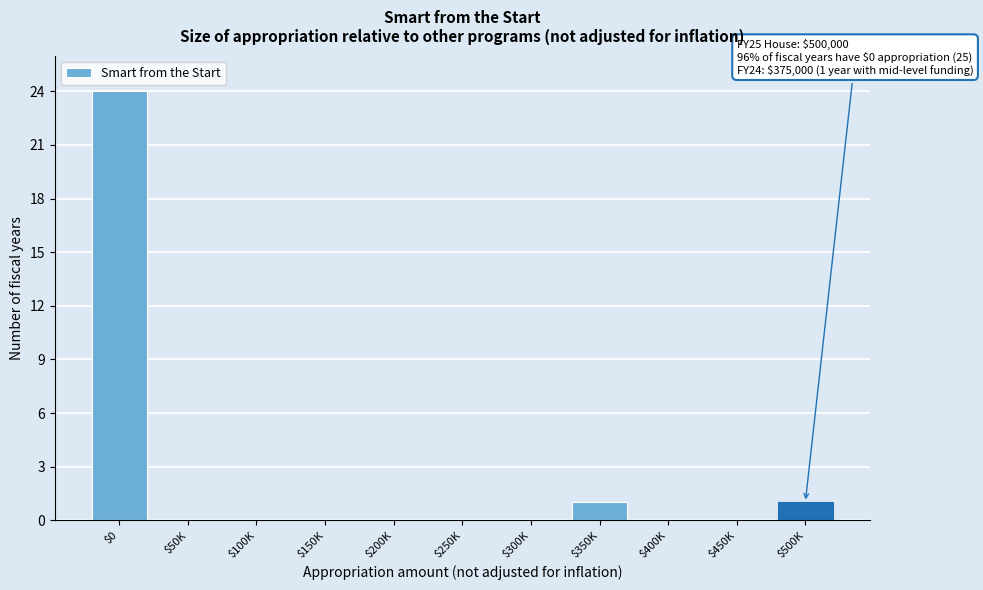

What is the sum of all values?

26